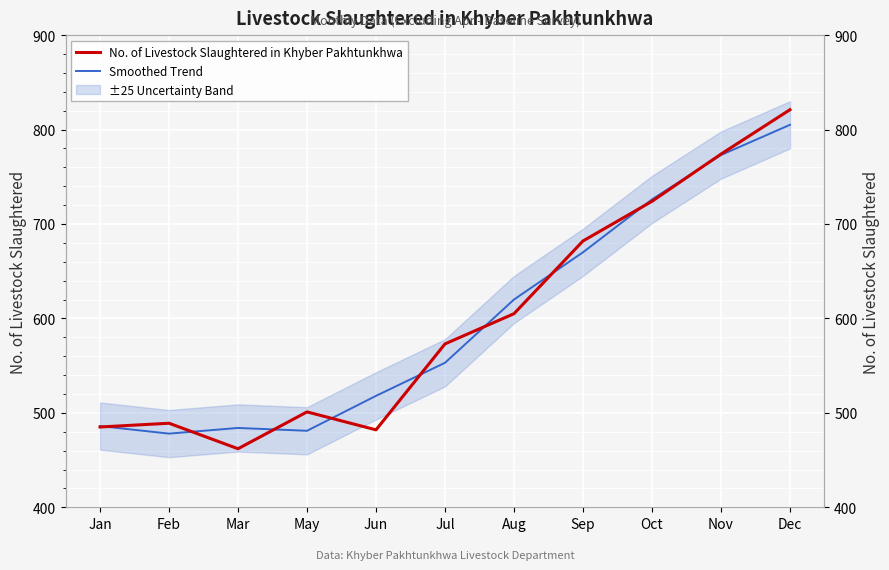

At how many categories does at least one series exceed 698?

3